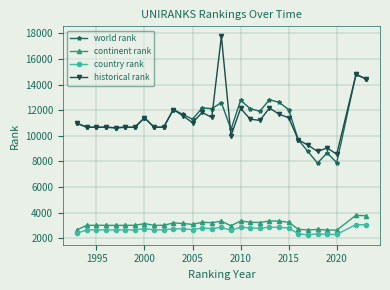

How many lines are shown in the chart?

4